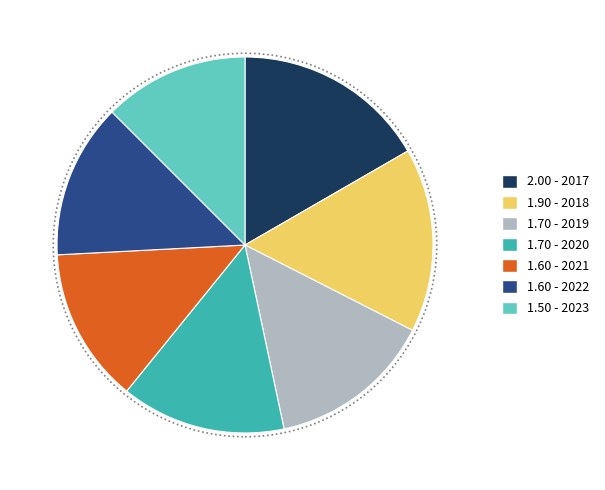

Count the number of slices in the pie.

7